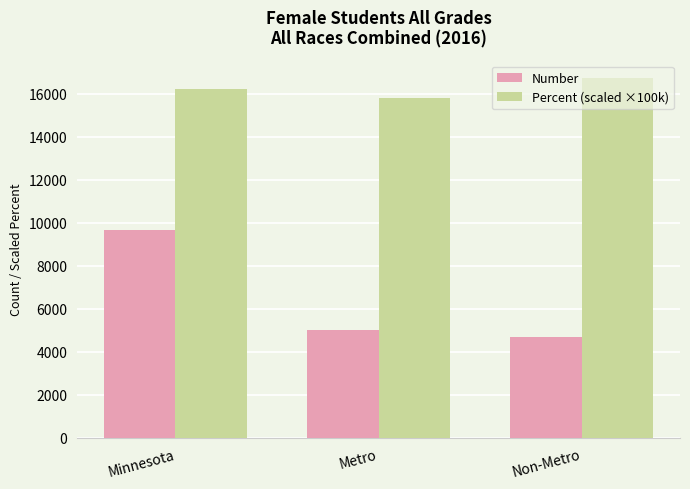

What is the label of the 3rd bar from the right?

Minnesota